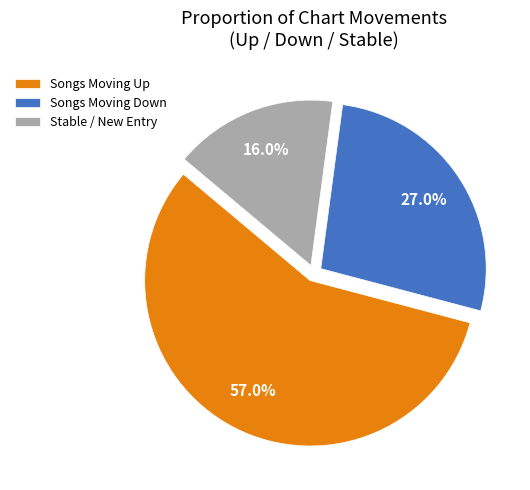

Which category accounts for the majority?

Songs Moving Up